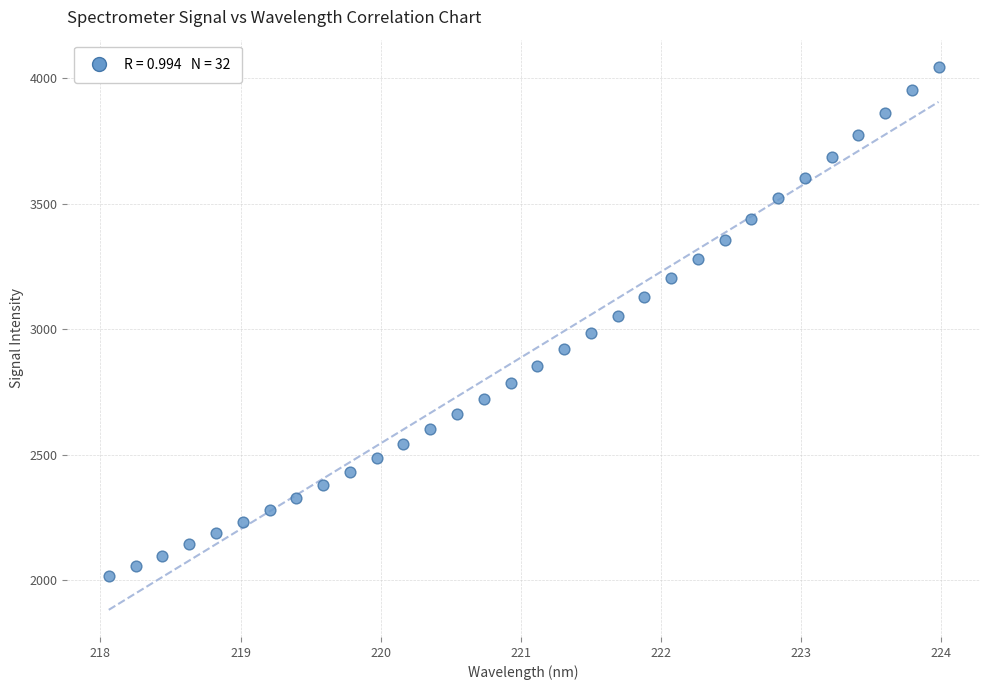

What is the range of Y values (max minus min)?

2027.4